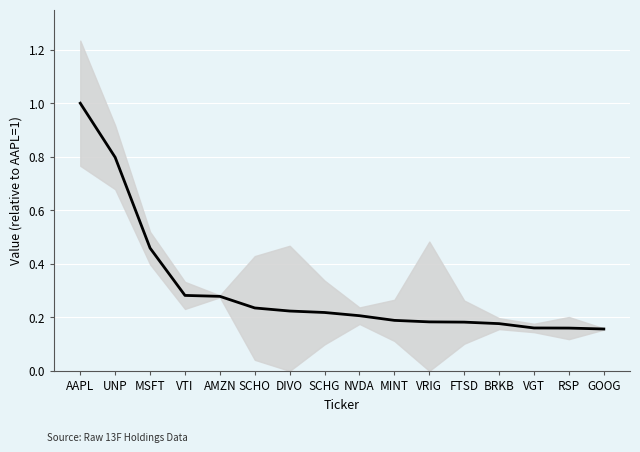

Which has a higher value, VRIG or MSFT?

MSFT